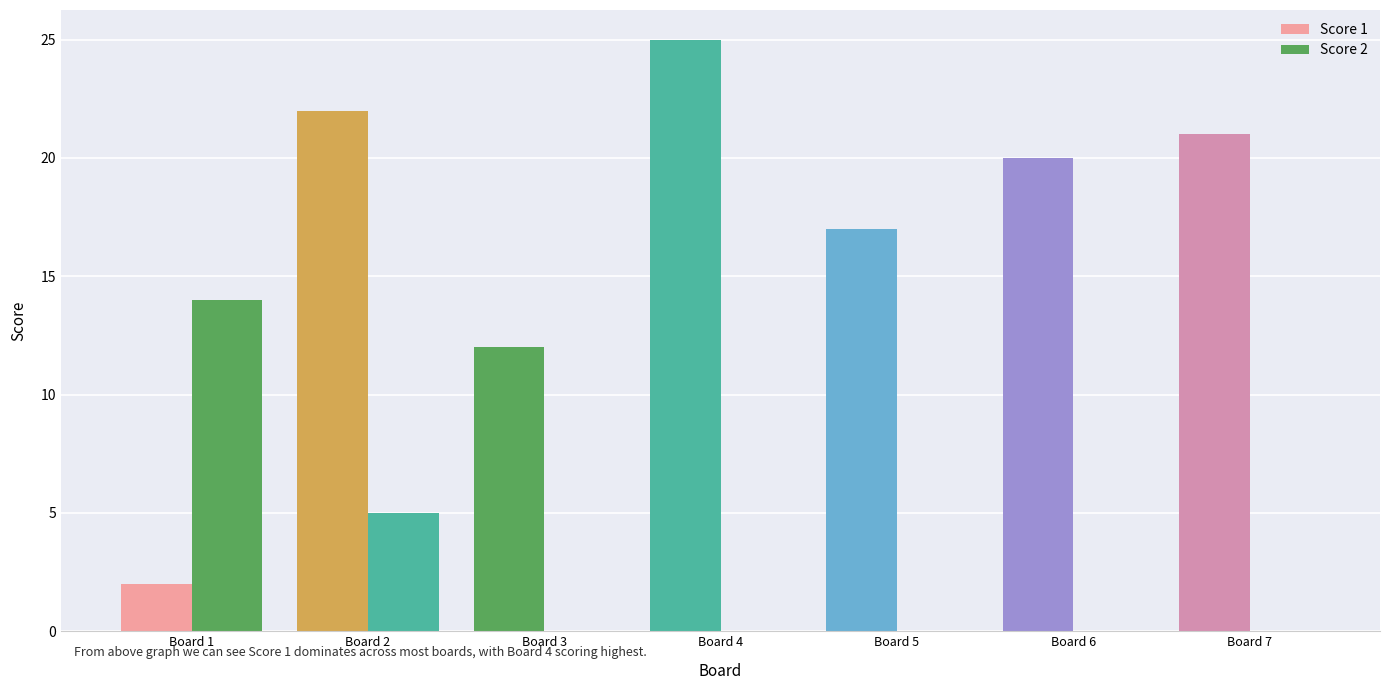

What is the total value across all series at Board 4?

25